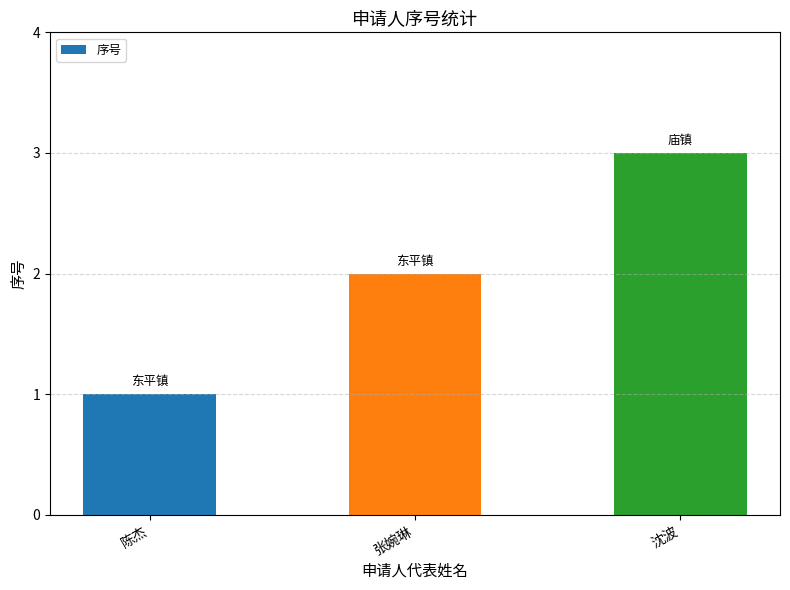

Reading left to right, list all the values displayed in this chart.

1	2	3